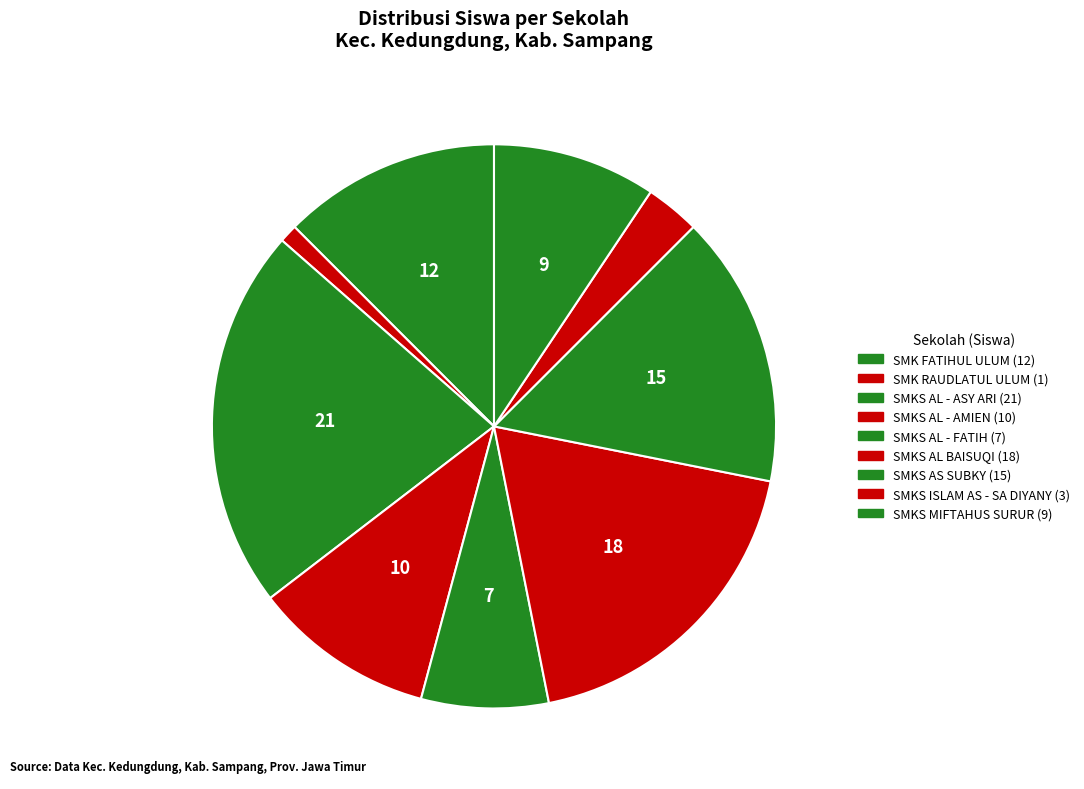

How many slices are in this pie chart?

9